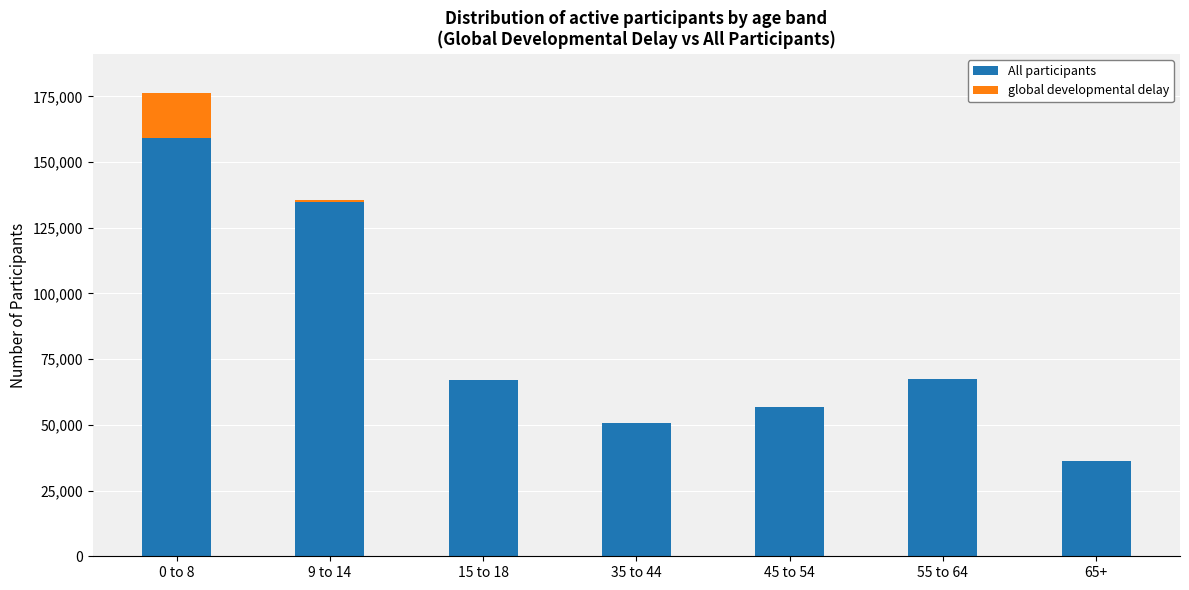

What is the maximum value for All participants?

159354